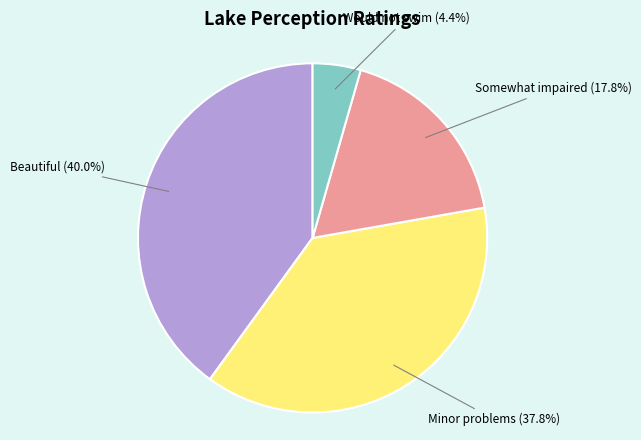

Rank the categories by value from lowest to highest.

Would not swim (4.4%), Somewhat impaired (17.8%), Minor problems (37.8%), Beautiful (40.0%)